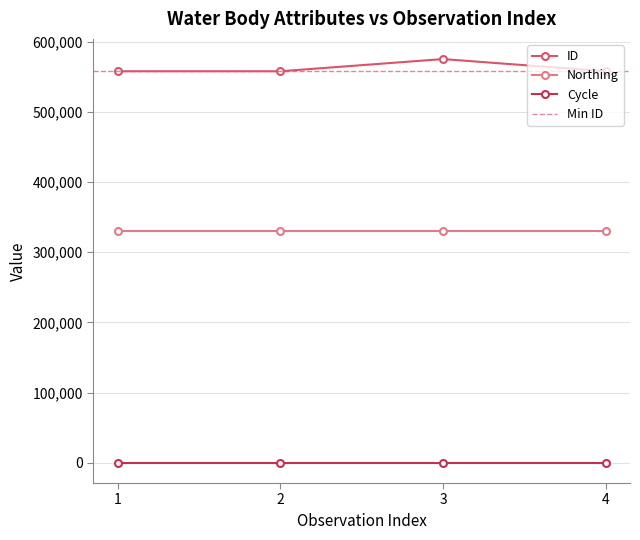

True or false: Northing and ID cross at least once.

False